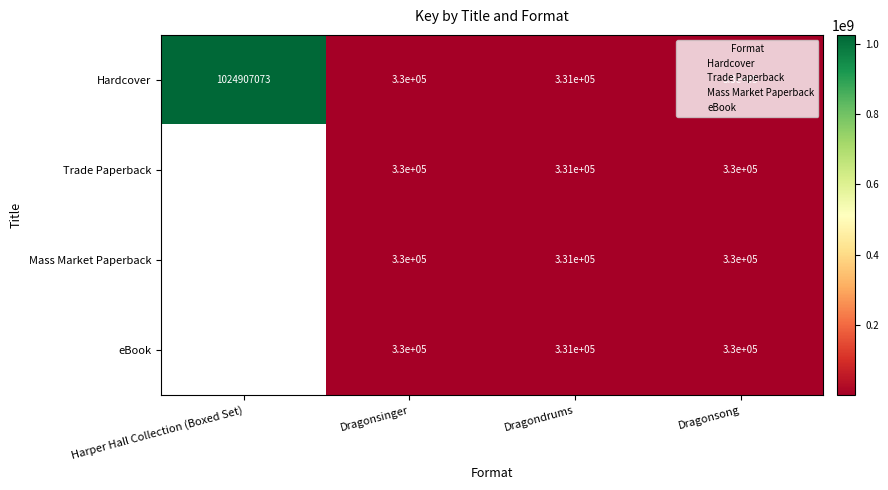

The value of Hardcover at Dragondrums is 484519.9. True or false?

False